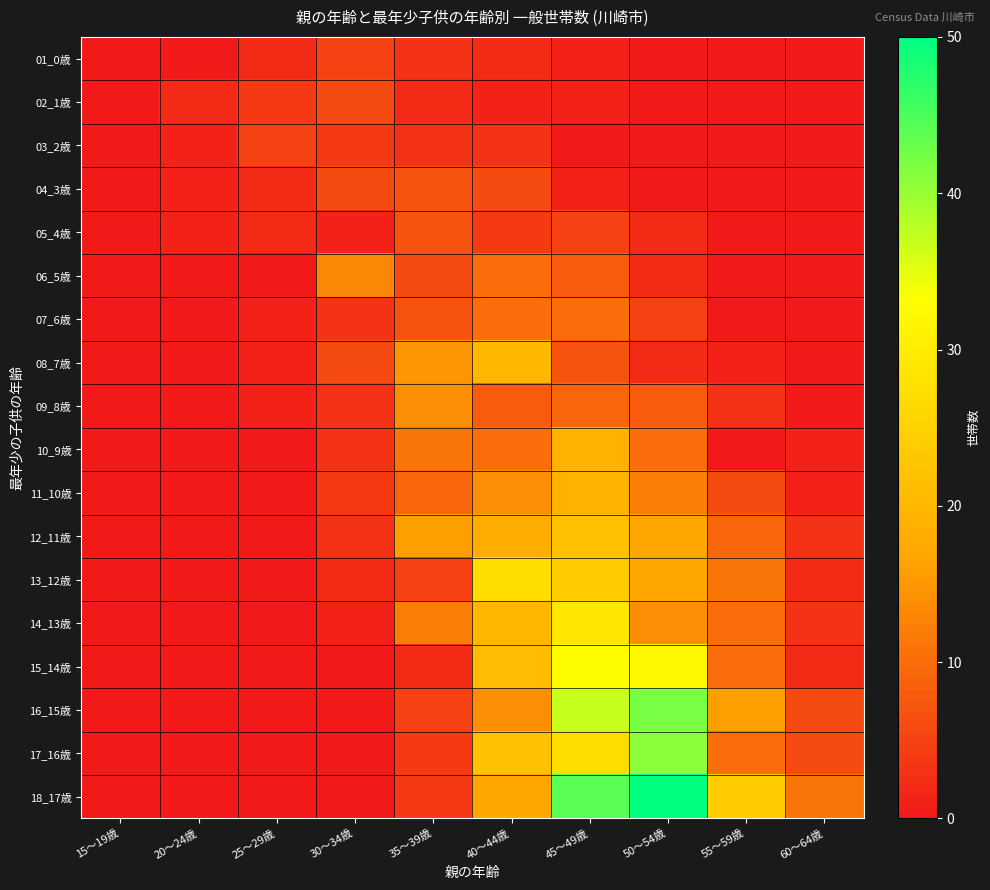

At how many categories does at least one series exceed 32?

2